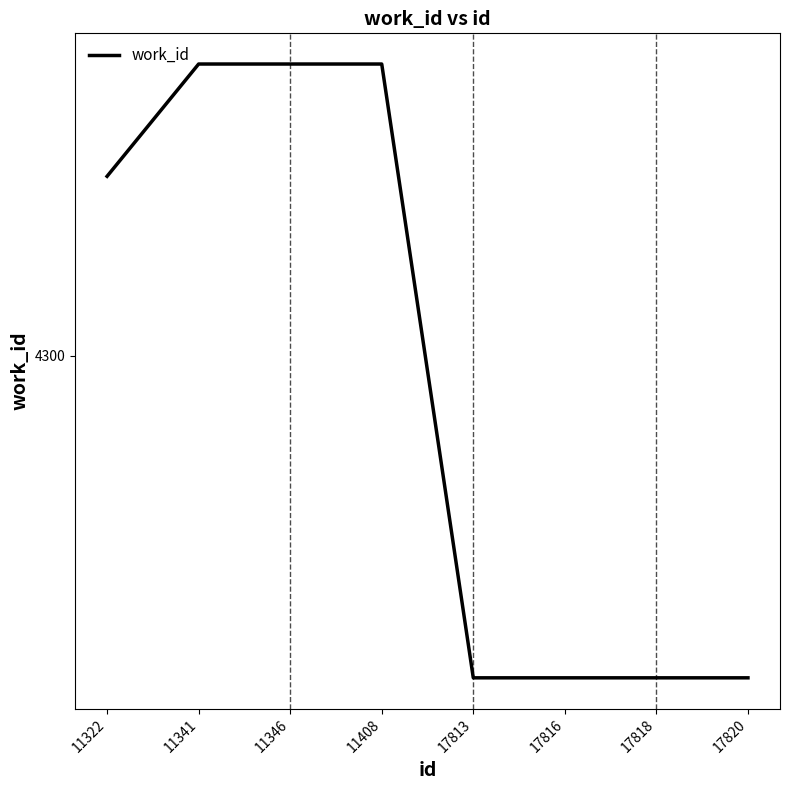

Where is the data nearest to the value 4298?

11322